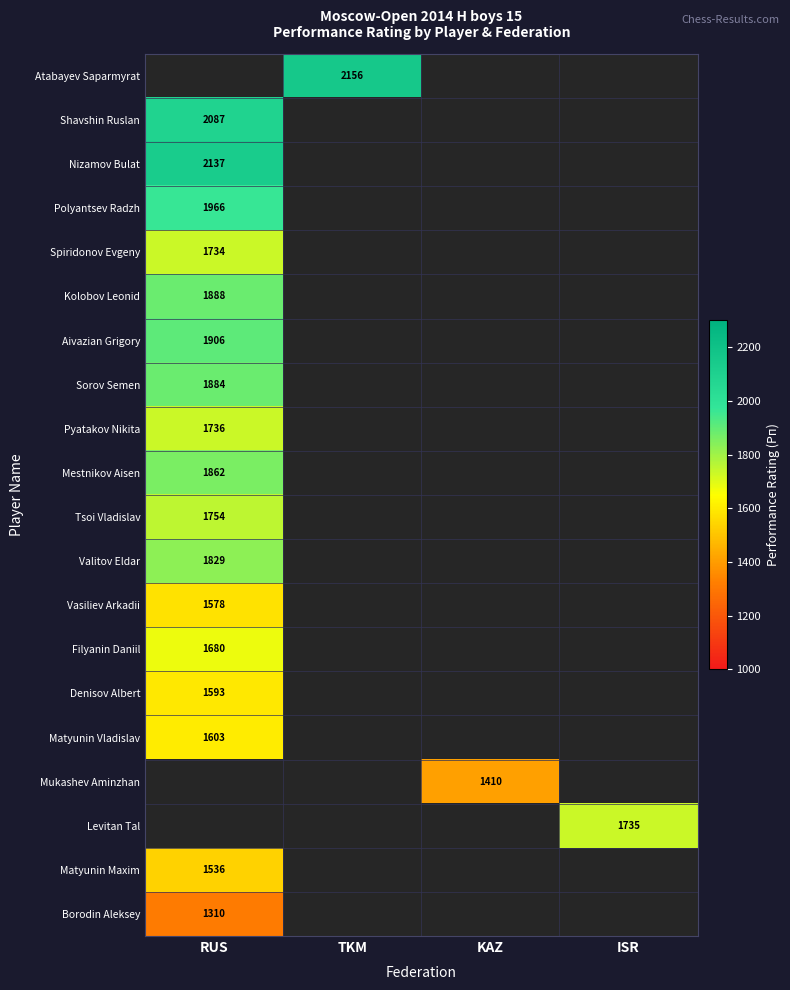

What is the minimum value shown in the chart?

1310.0